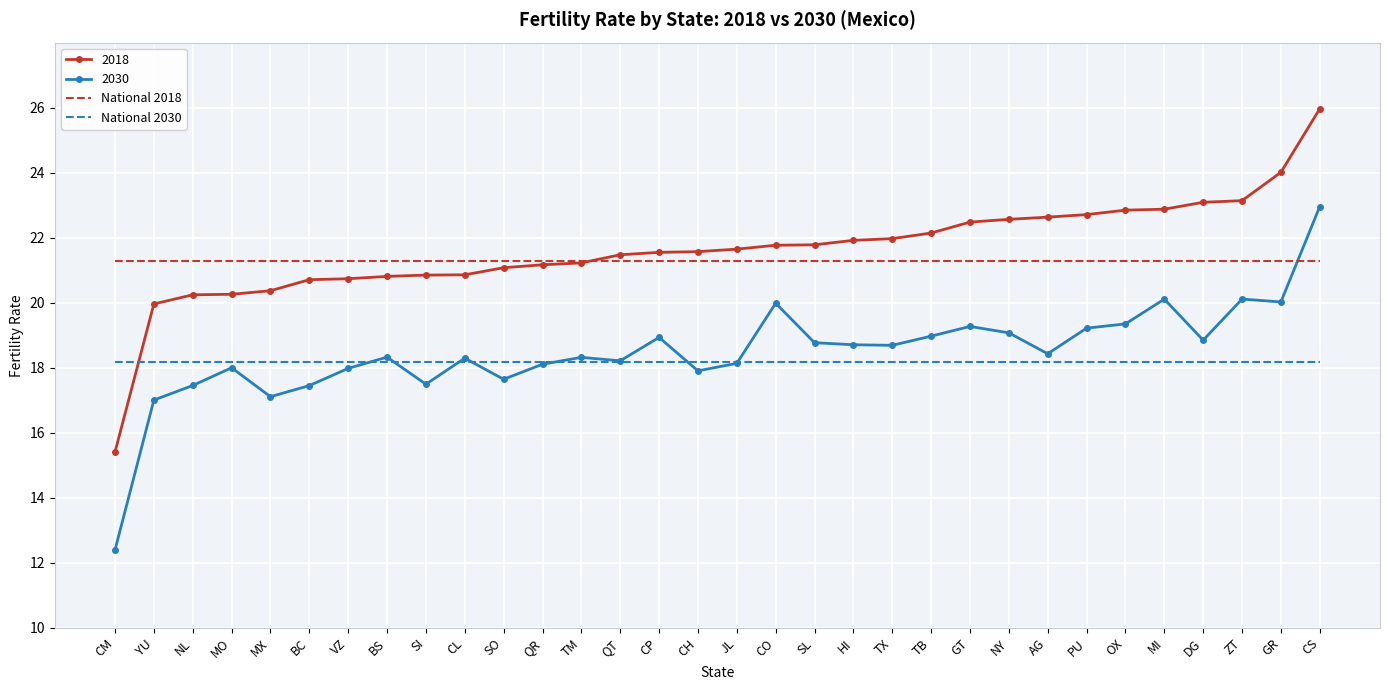

What is the smallest value displayed?

12.4